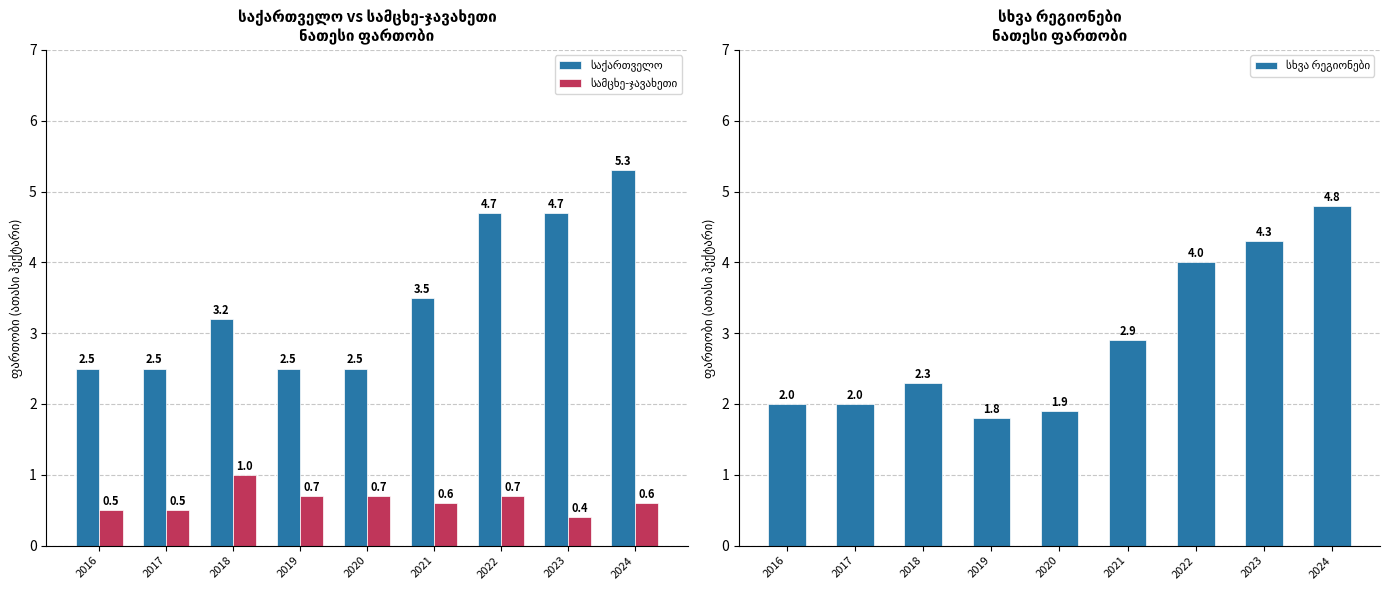

What is the value of the სამცხე-ჯავახეთი bar at the 7th from the left?

0.7